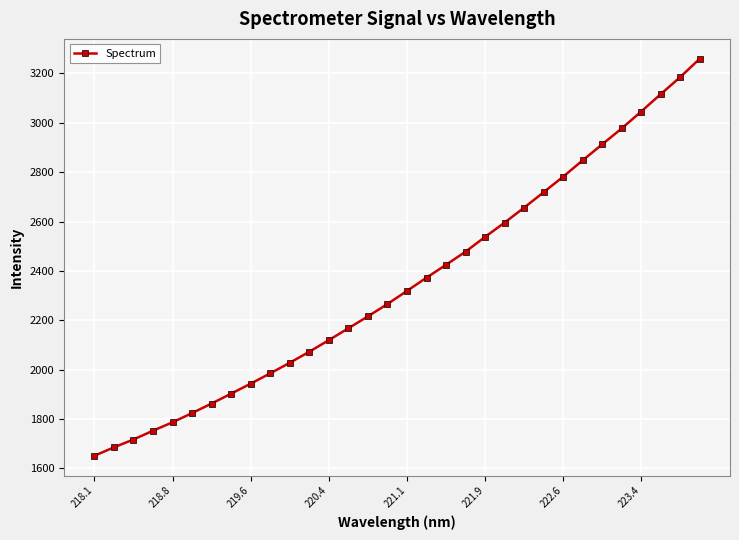

What is the value of the 16th point from the left?

2265.6